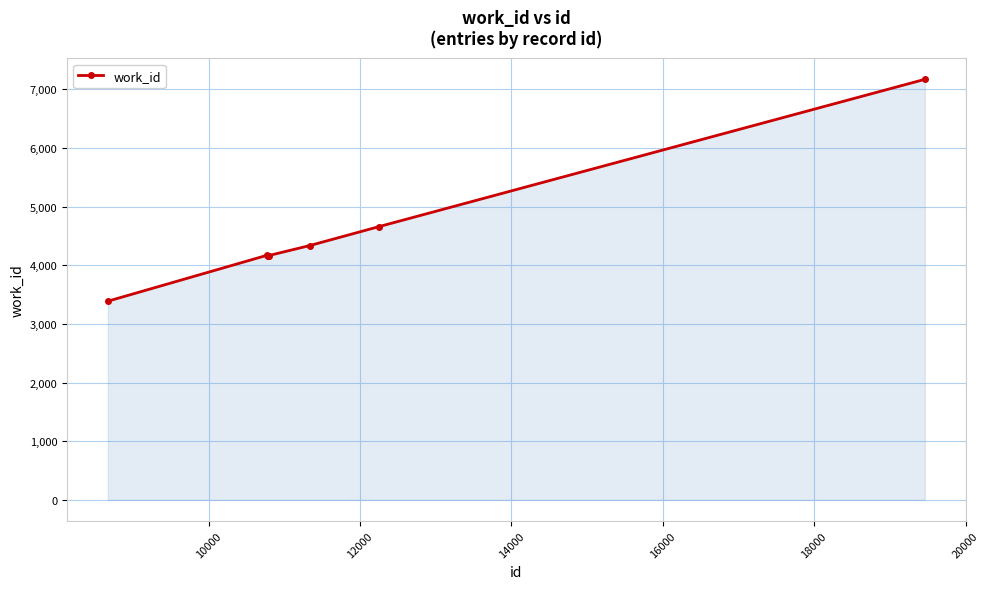

What is the value of the 3rd point from the left?

4167